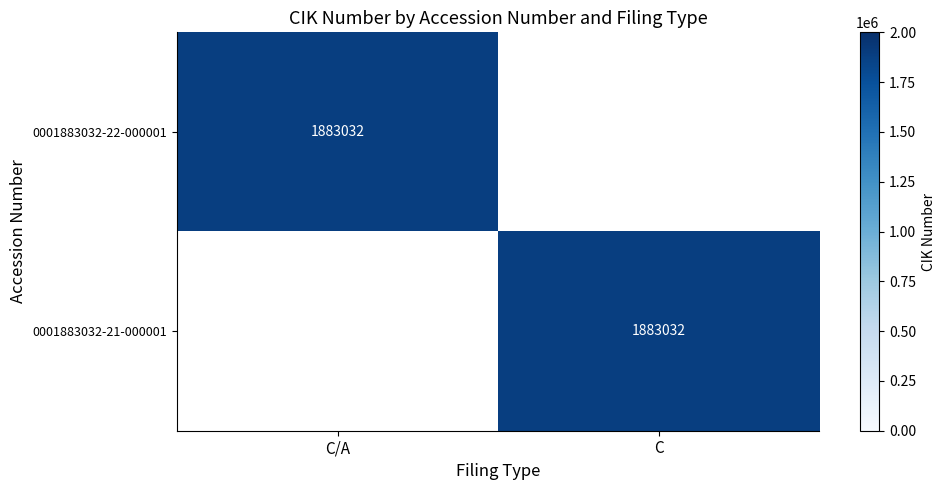

The value of 0001883032-22-000001 at C/A is 3212257. True or false?

False